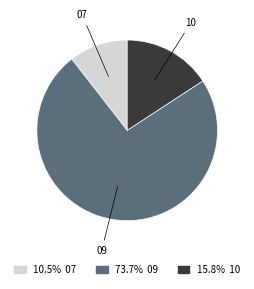

Does any single category account for the majority?

Yes